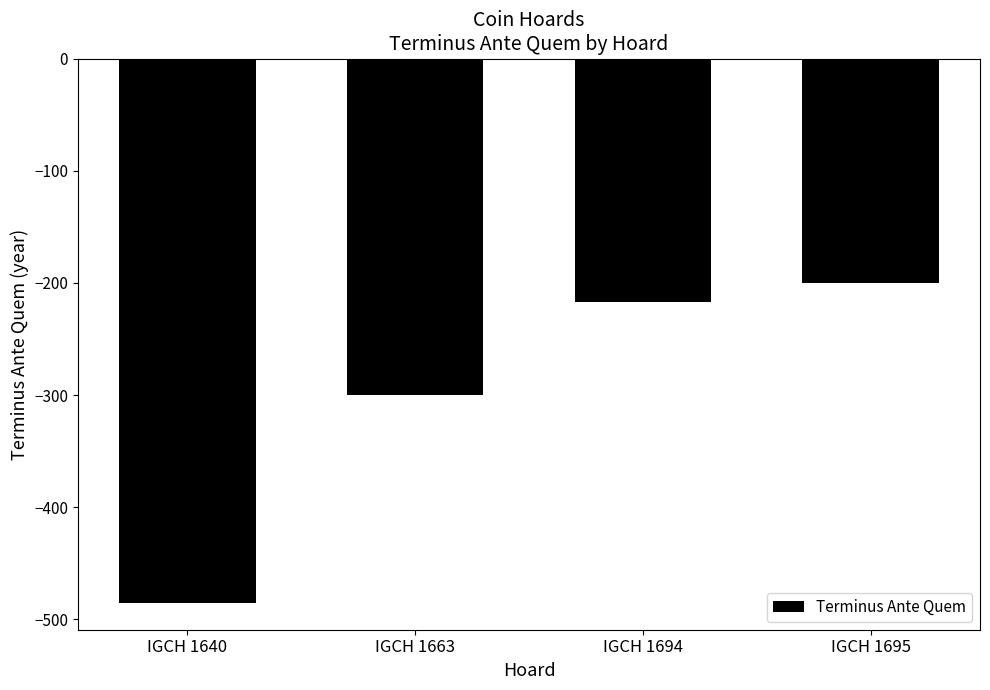

Does the chart contain stacked bars?

No